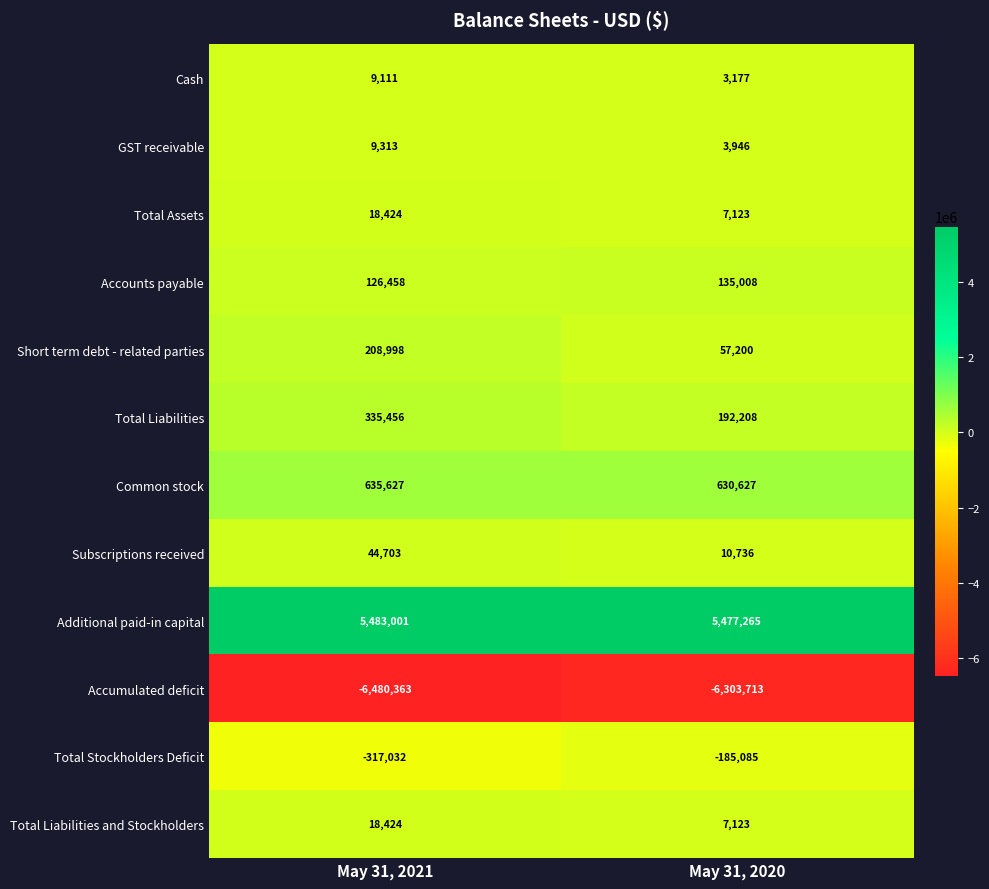

What is the difference between the Short term debt - related parties values at May 31, 2020 and May 31, 2021?

151798